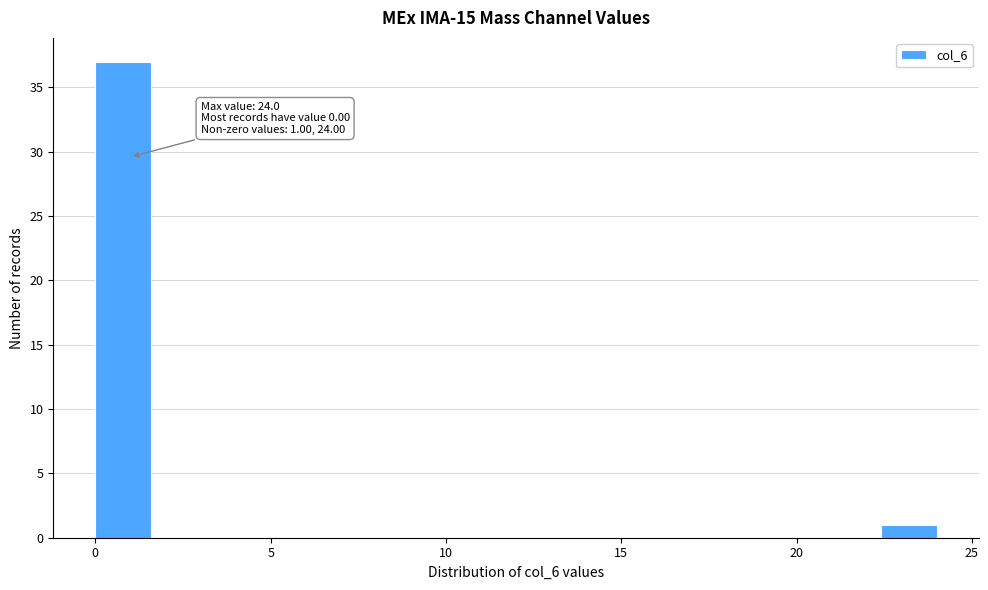

Around what value on the x-axis is the tallest bar? Give the approximate position of its centre, as read against the axis.

1.0